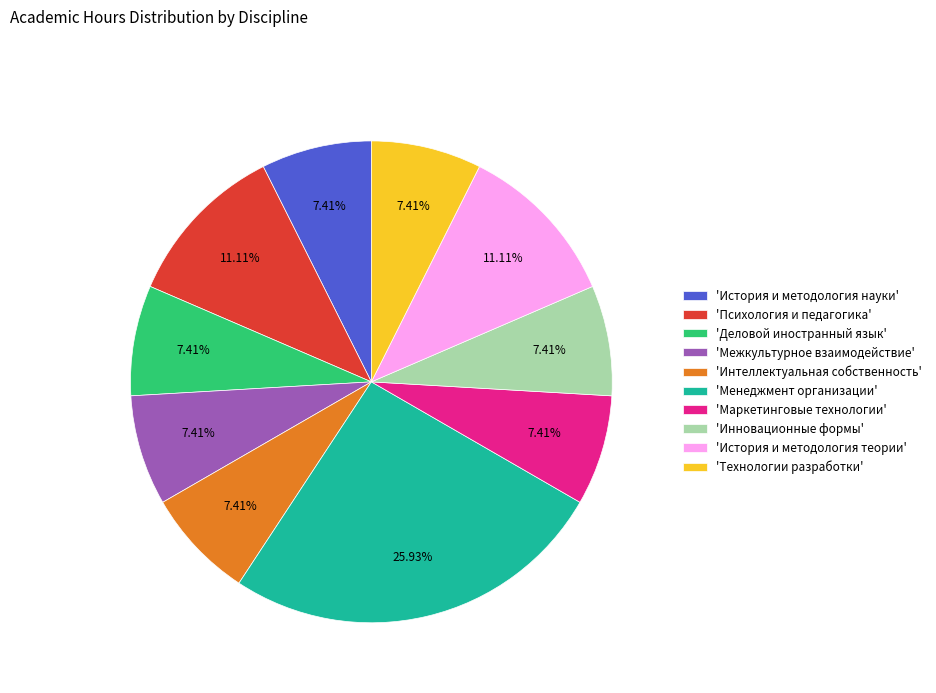

Approximately how many times larger is the value at 'Деловой иностранный язык' compared to 'Интеллектуальная собственность'?

1.0